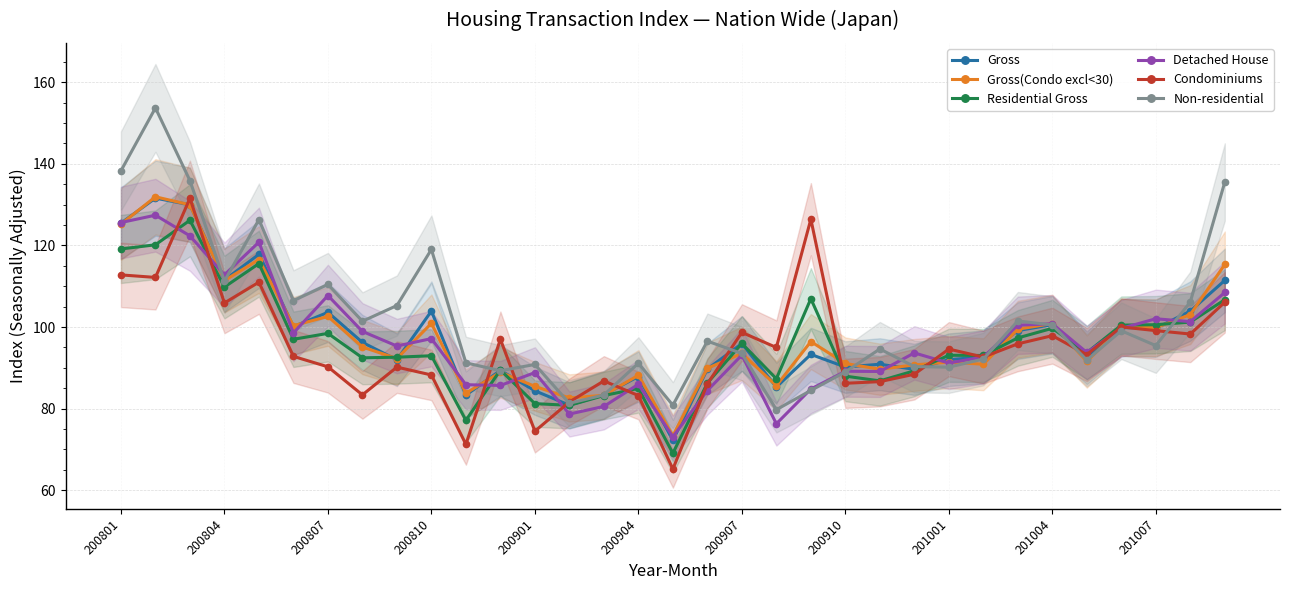

What is the value of the Detached House point at the 32nd from the left?

101.3